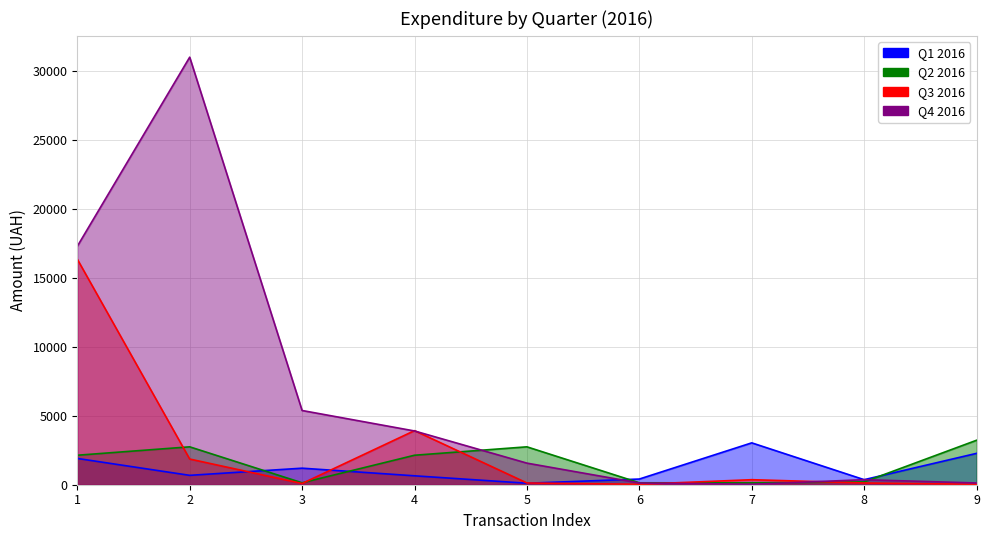

Which series has the largest total across all categories?

Q4 2016